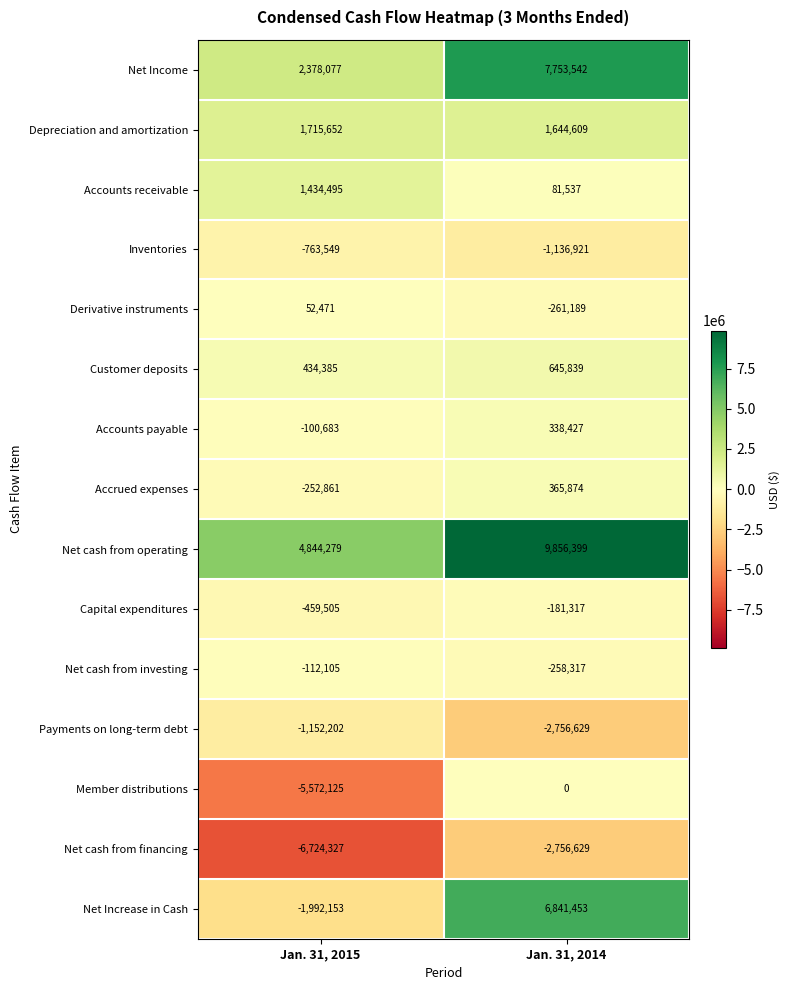

The value of Net cash from operating at Jan. 31, 2014 is 15735147. True or false?

False